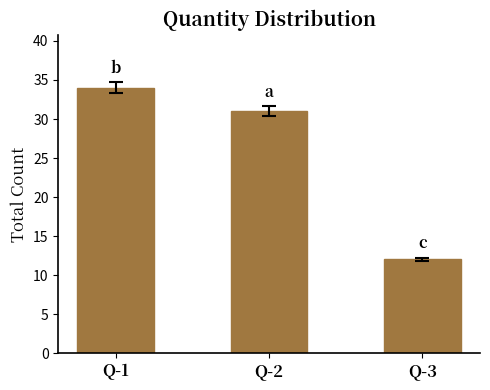

The chart shows a value of 34 at Q-1. True or false?

True